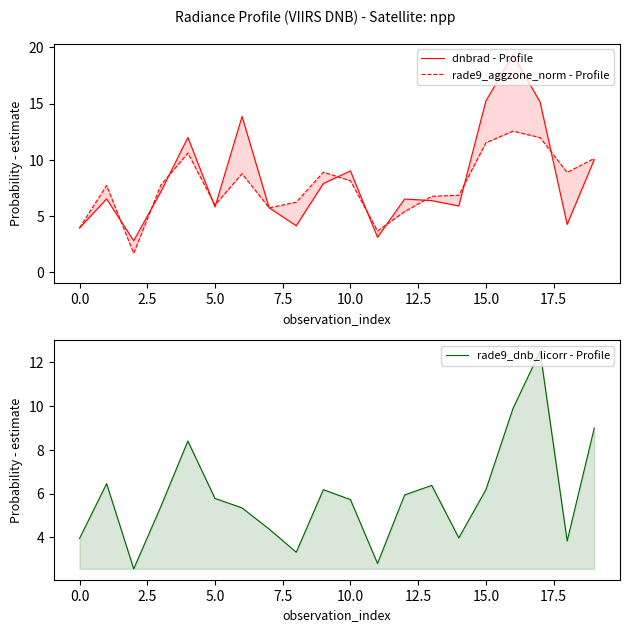

Does the chart display data point markers on the line(s)?

No